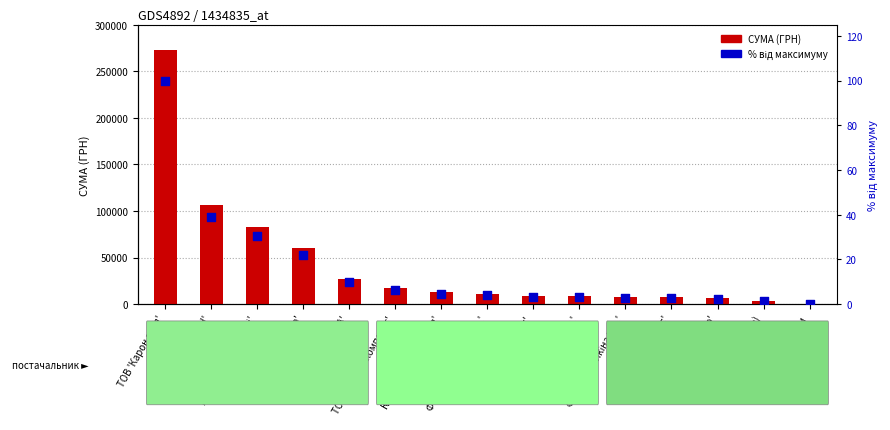

At which category is the sum across all series the highest?

ТОВ 'Карон груп'